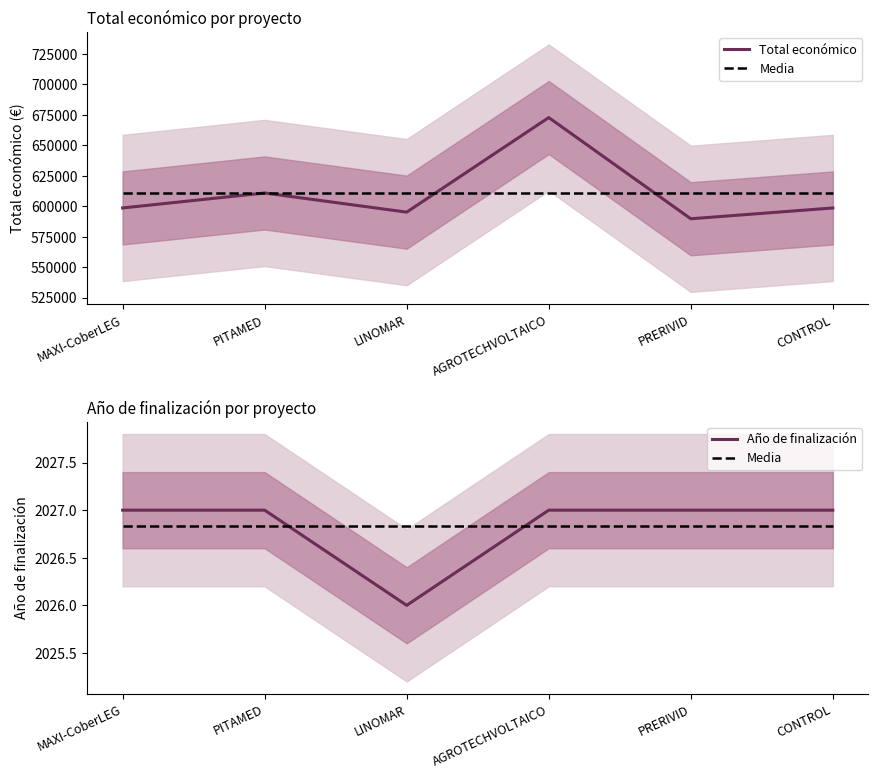

Where does the Total económico series first go above 598609?

PITAMED